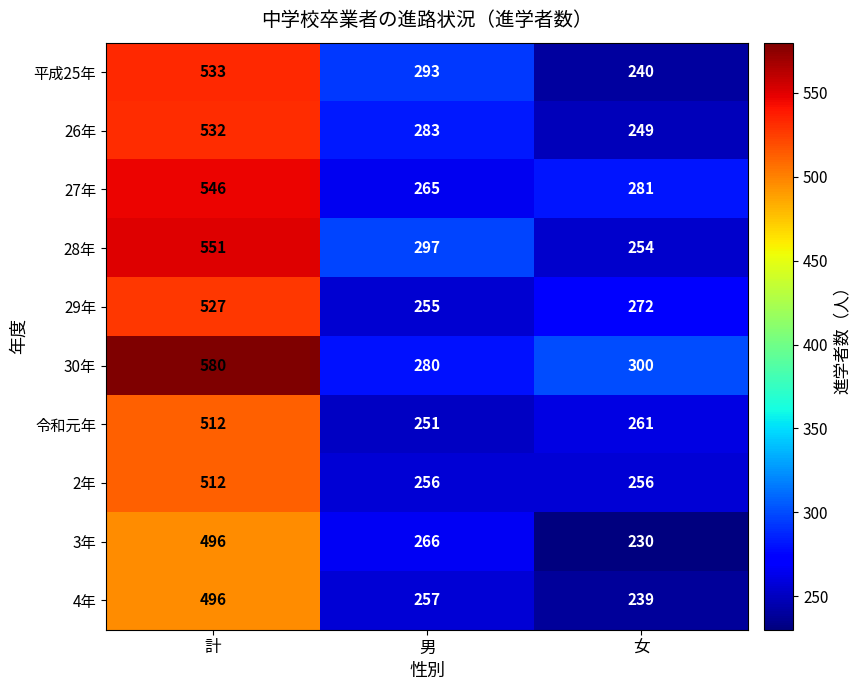

The 30年 series shows 300 at 女. True or false?

True